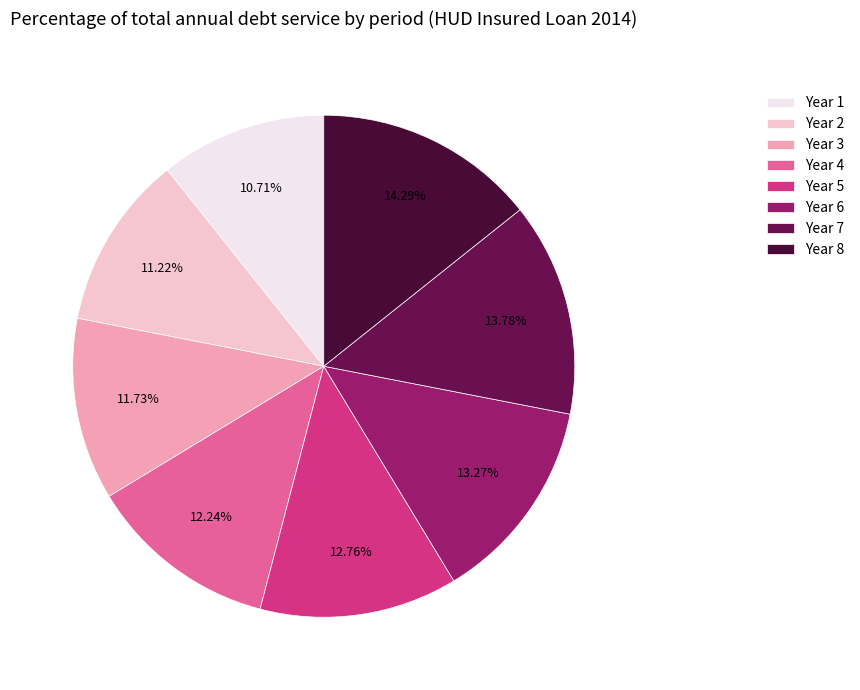

Does any single category account for the majority?

No